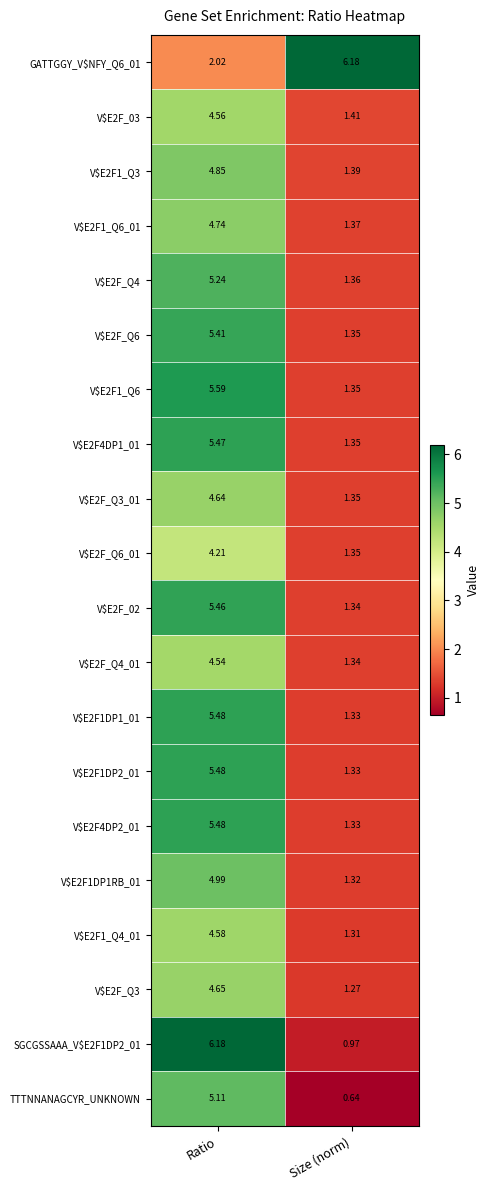

Where is V$E2F1_Q4_01 nearest to the value 2?

Size (norm)